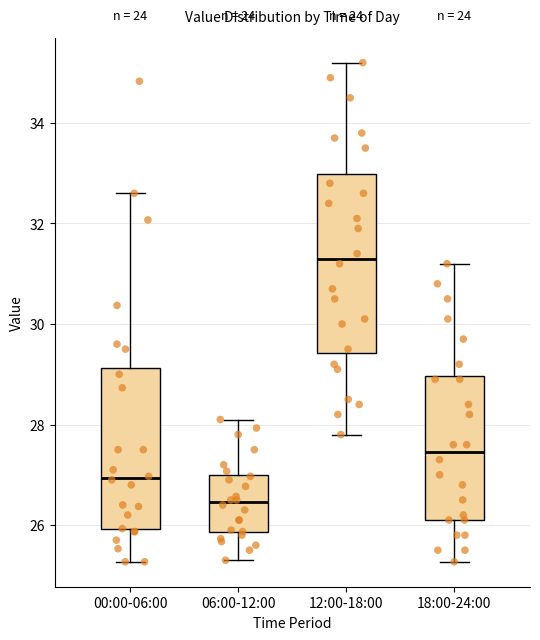

Reading left to right, read every box against the y-axis: the position of its median line, the range the box covers, and the ends of its whiskers. The values are not printed on the chart, so give them approximately, as read against the axis.

00:00-06:00: median 27.0, box 26.0 to 29.2, whiskers 25.2 to 32.6
06:00-12:00: median 26.4, box 25.8 to 27.0, whiskers 25.4 to 28.2
12:00-18:00: median 31.4, box 29.4 to 33.0, whiskers 27.8 to 35.2
18:00-24:00: median 27.4, box 26.2 to 29.0, whiskers 25.2 to 31.2